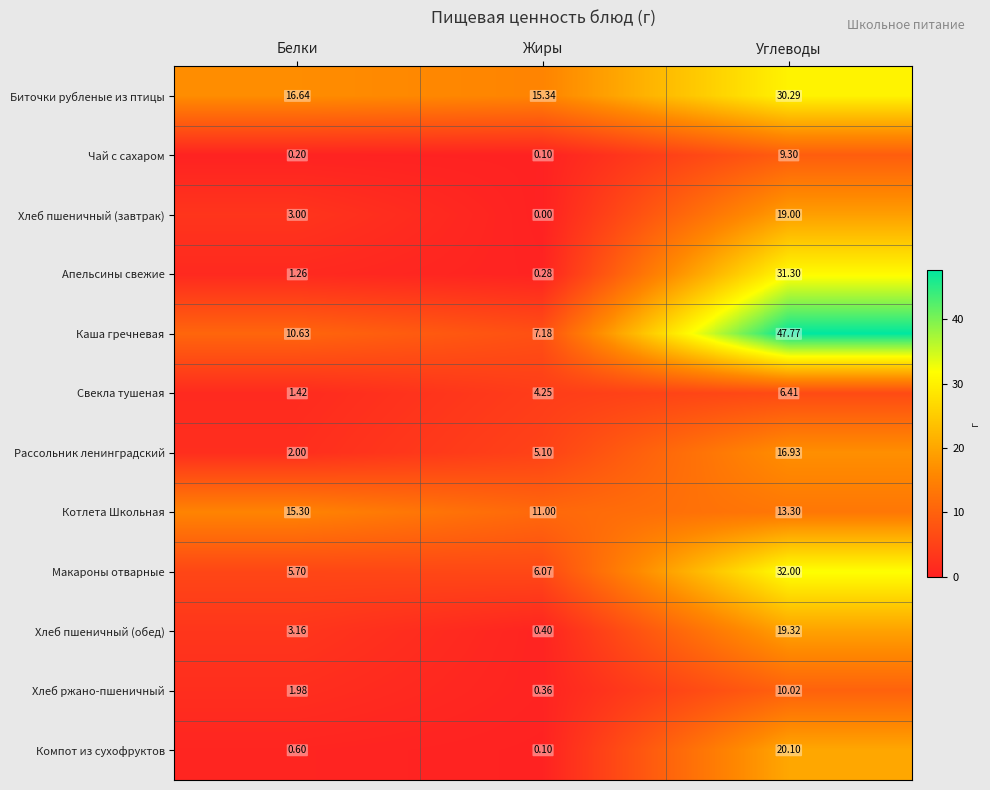

Where does the Биточки рубленые из птицы series first go above 16?

Белки